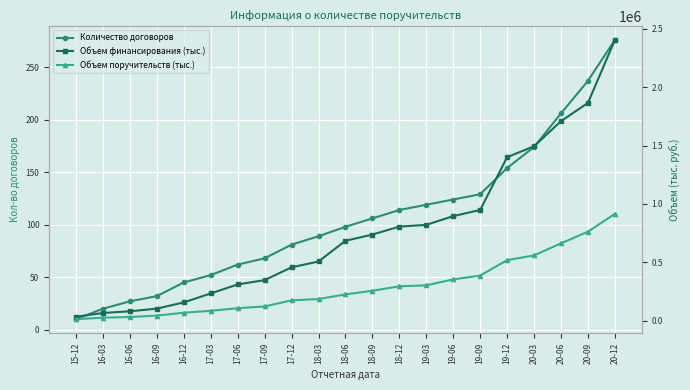

True or false: Объем финансирования (тыс.) and Объем поручительств (тыс.) intersect in this chart.

False